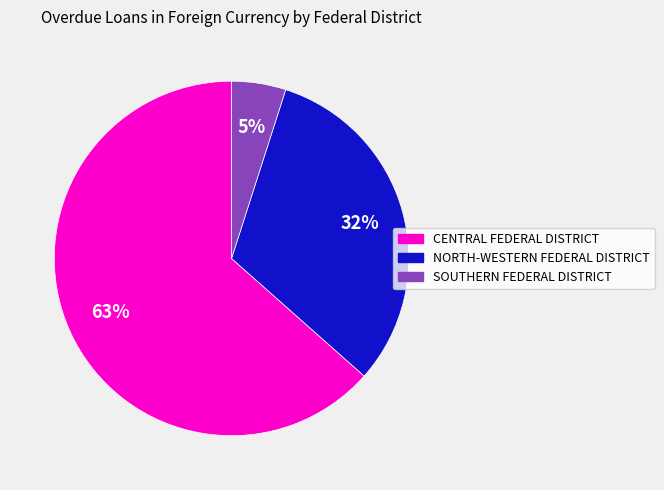

To the nearest percent, what percentage of the pie is CENTRAL FEDERAL DISTRICT?

63%